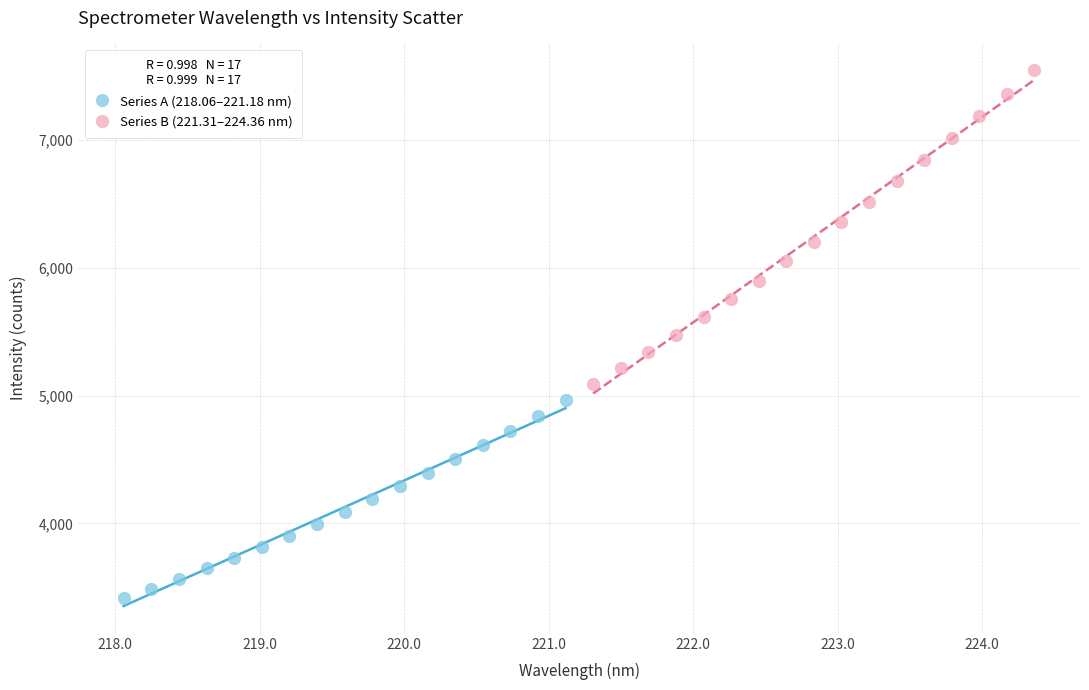

Which series has the largest Y range (max minus min)?

Series B (221.31–224.36 nm)